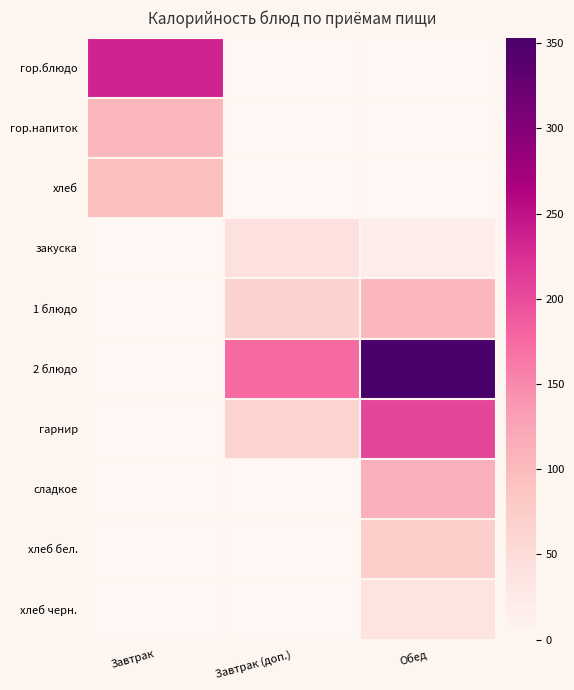

Reading left to right, extract all data points from this chart.

гор.блюдо: Завтрак=234.2	Завтрак (доп.)=0.0	Обед=0.0
гор.напиток: Завтрак=103.5	Завтрак (доп.)=0.0	Обед=0.0
хлеб: Завтрак=94.6	Завтрак (доп.)=0.0	Обед=0.0
закуска: Завтрак=0.0	Завтрак (доп.)=41.8	Обед=18.0
1 блюдо: Завтрак=0.0	Завтрак (доп.)=66.5	Обед=102.5
2 блюдо: Завтрак=0.0	Завтрак (доп.)=175.0	Обед=353.3
гарнир: Завтрак=0.0	Завтрак (доп.)=66.1	Обед=205.5
сладкое: Завтрак=0.0	Завтрак (доп.)=0.0	Обед=113.2
хлеб бел.: Завтрак=0.0	Завтрак (доп.)=0.0	Обед=70.5
хлеб черн.: Завтрак=0.0	Завтрак (доп.)=0.0	Обед=34.8